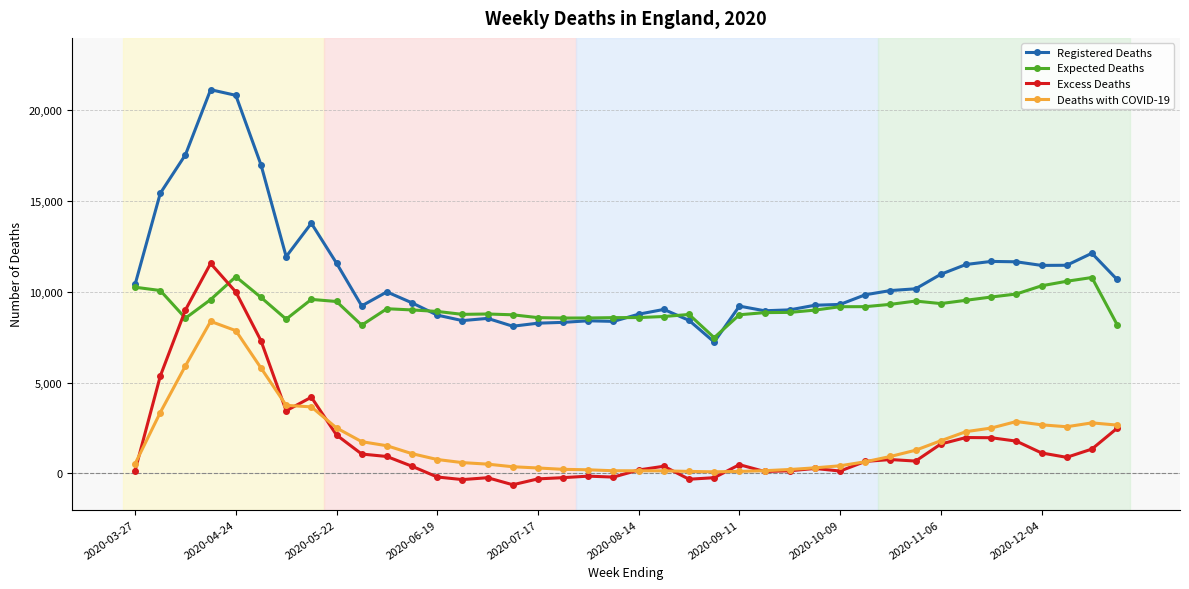

After their last crossing, which series has the higher values: Excess Deaths or Expected Deaths?

Expected Deaths